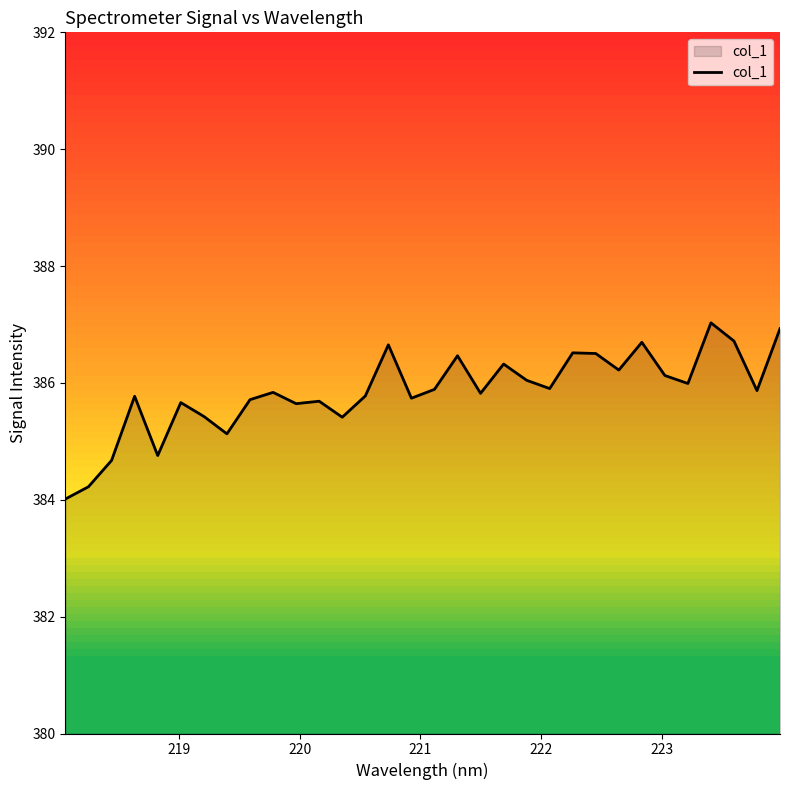

How many lines are shown in the chart?

1